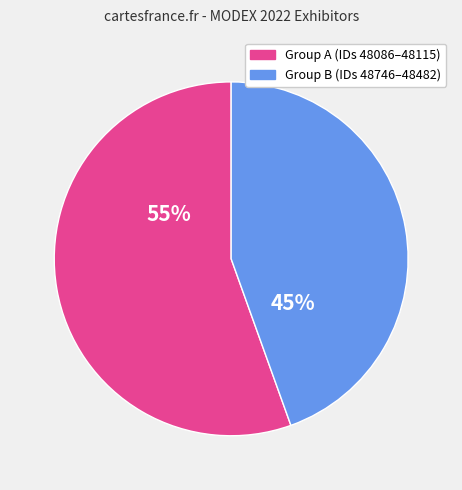

To the nearest percent, what is the average slice percentage?

50%